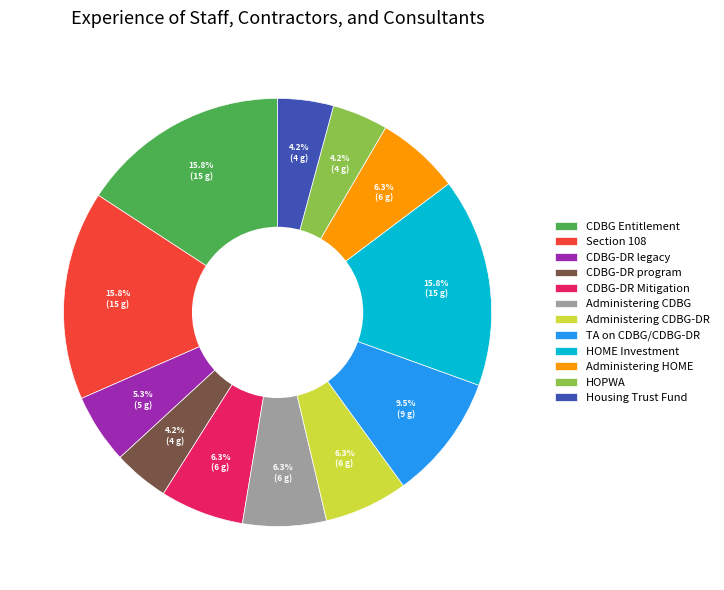

Count the number of slices in the pie.

12